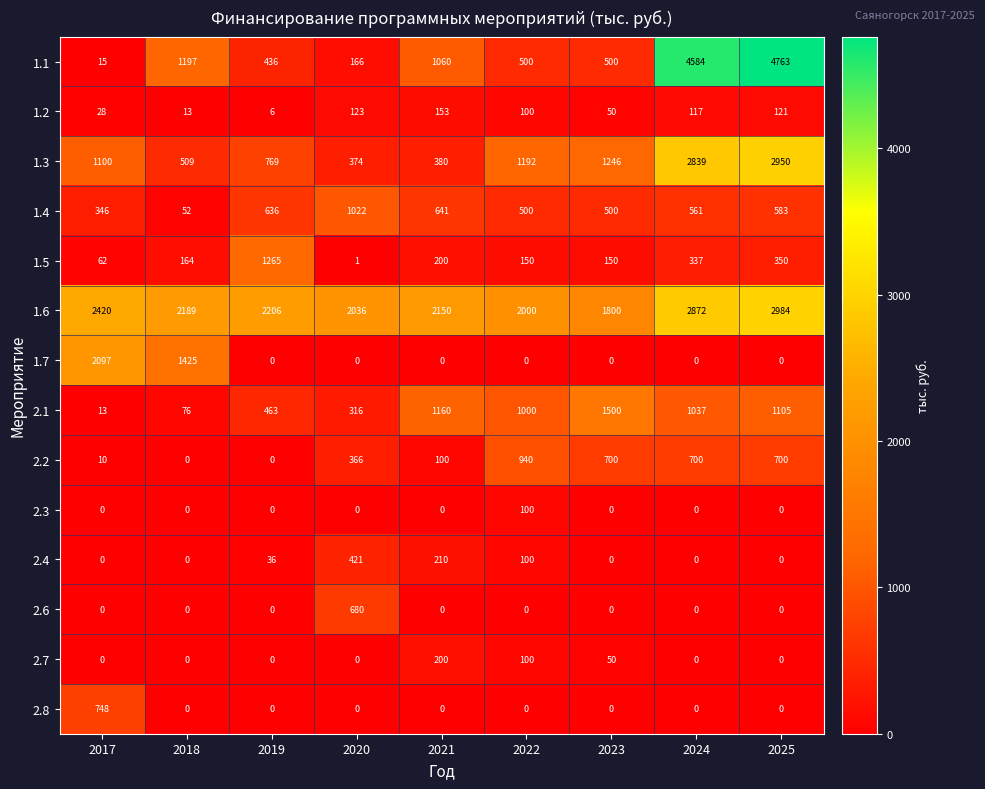

Which series has the widest spread of values?

1.1